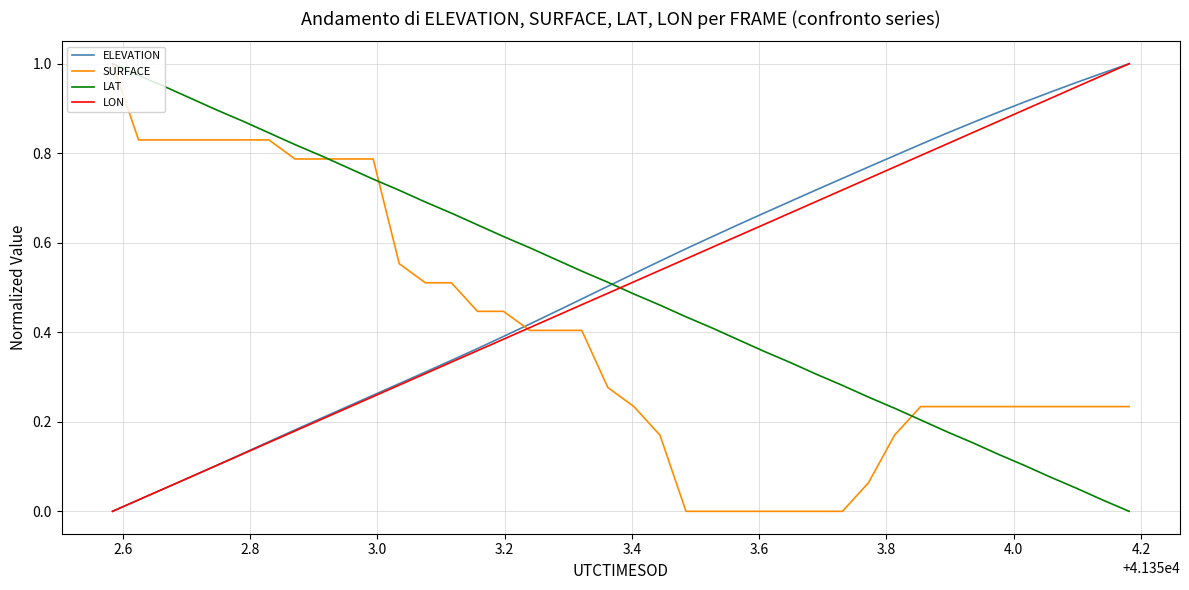

Does the chart display data point markers on the line(s)?

No